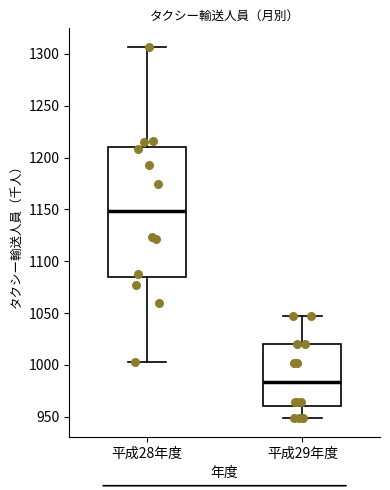

Reading left to right, transcribe this box plot: for each box, give where its median line is, the range the box spans, and where its two whiskers end, as read against the y-axis. The values are not printed on the chart, so give them approximately, as read against the axis.

平成28年度: median 1150, box 1085 to 1210, whiskers 1005 to 1305
平成29年度: median 985, box 960 to 1020, whiskers 950 to 1045